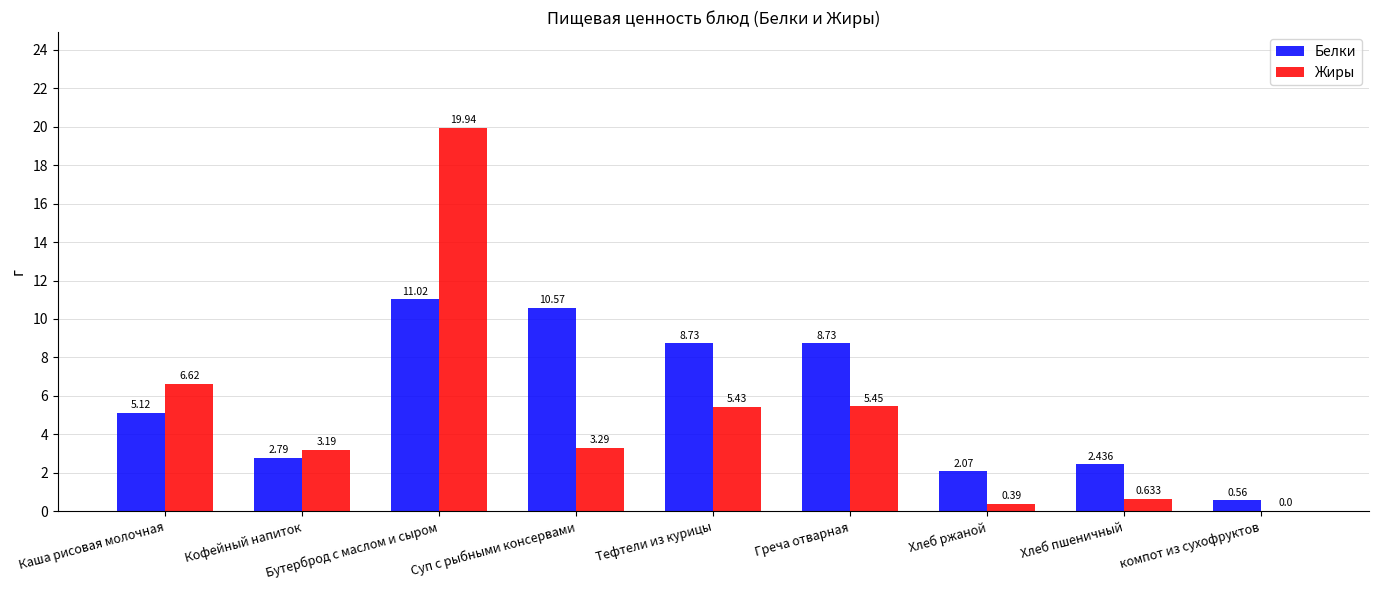

Which series has the largest total across all categories?

Белки